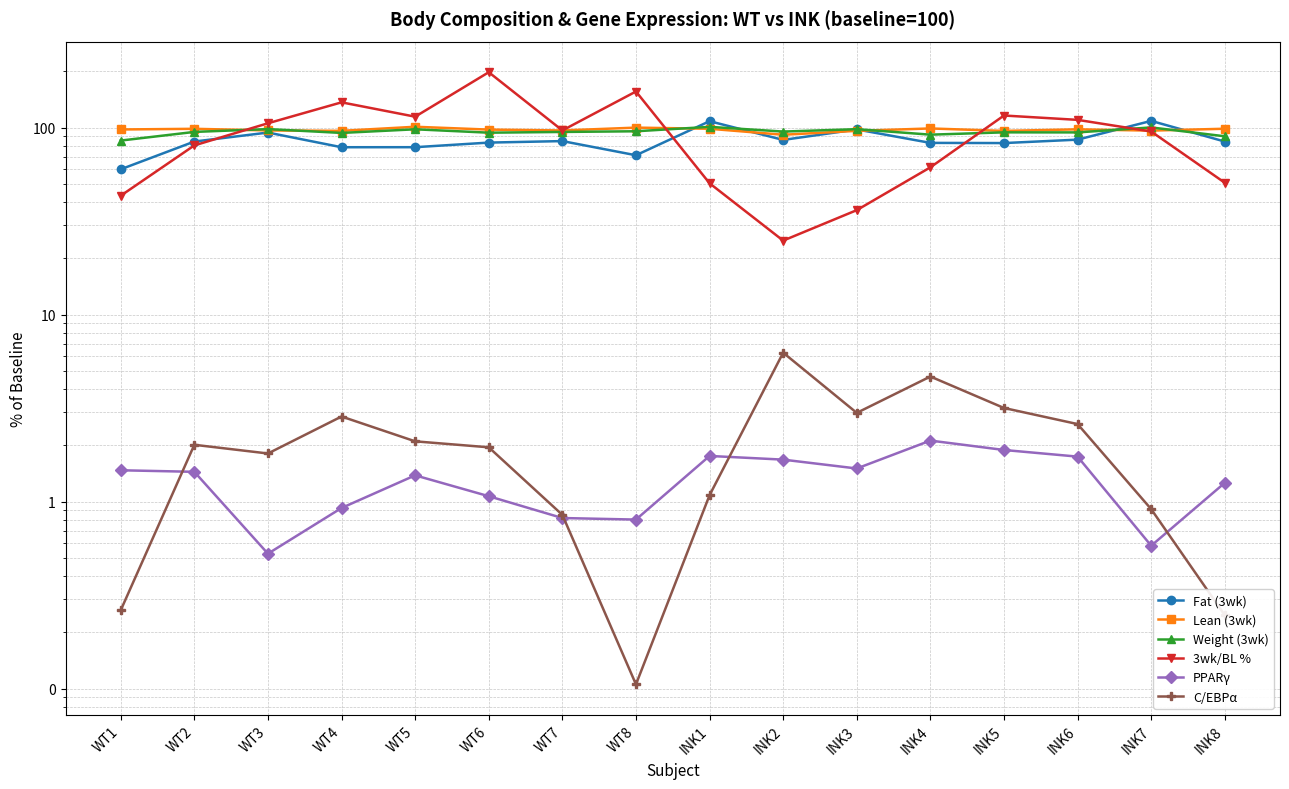

True or false: C/EBPα and 3wk/BL % cross at least once.

False